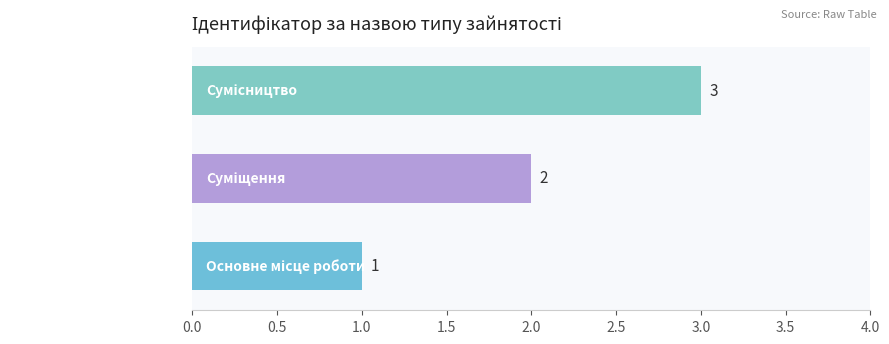

What is the maximum value shown in the chart?

3